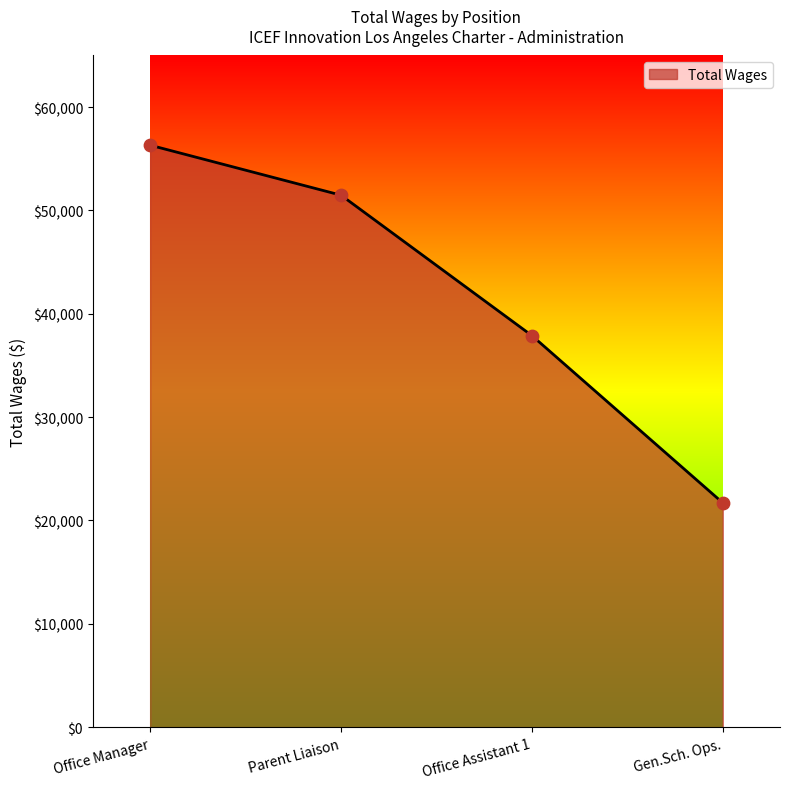

Approximately how many times larger is the value at Parent Liaison compared to Office Manager?

0.9